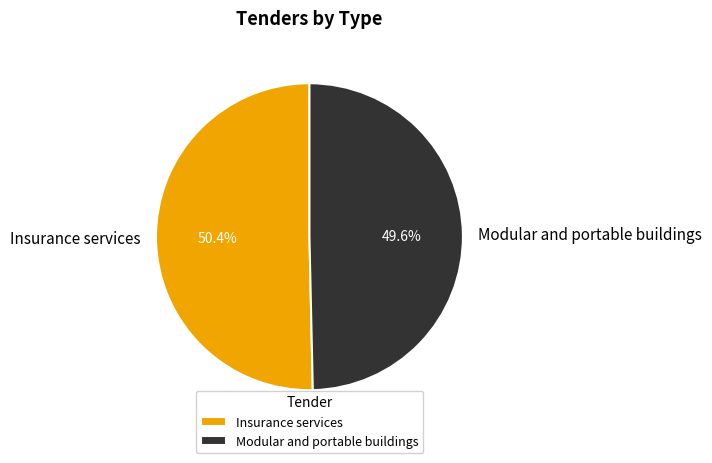

Is it true that Insurance services is 50% of the pie?

True